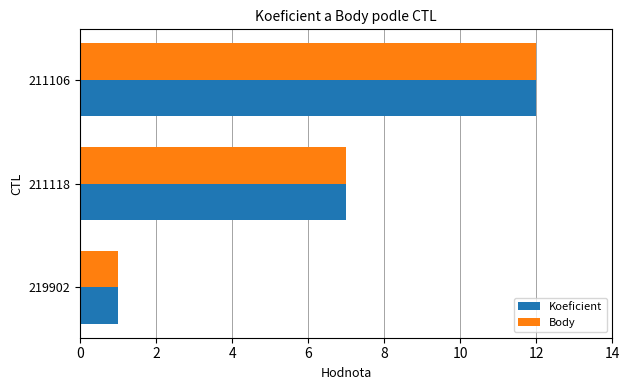

Rank the categories by Body value from highest to lowest.

211106, 211118, 219902